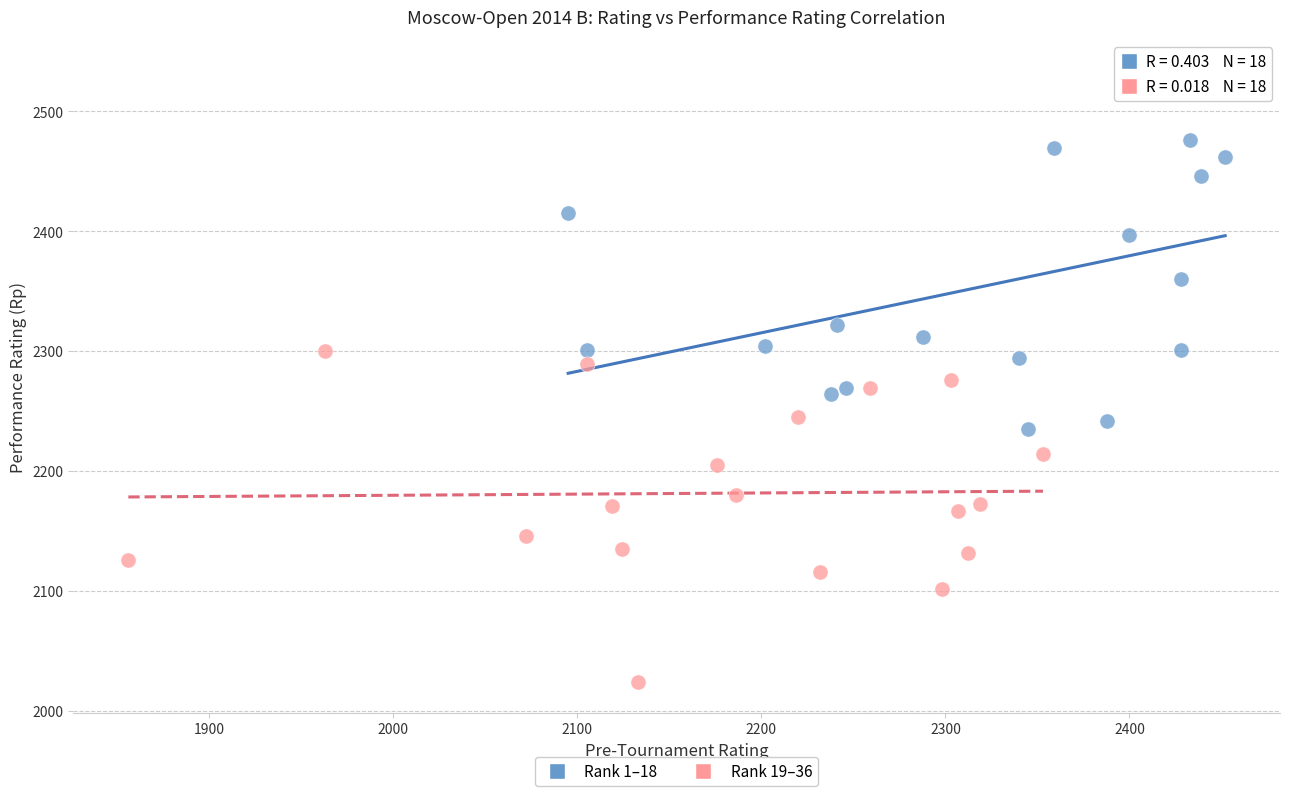

Which series reaches the maximum Y coordinate?

Rank 1–18